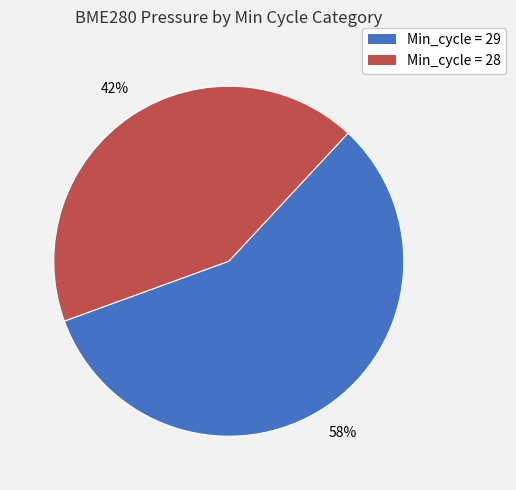

To the nearest percent, what is the average slice percentage?

50%